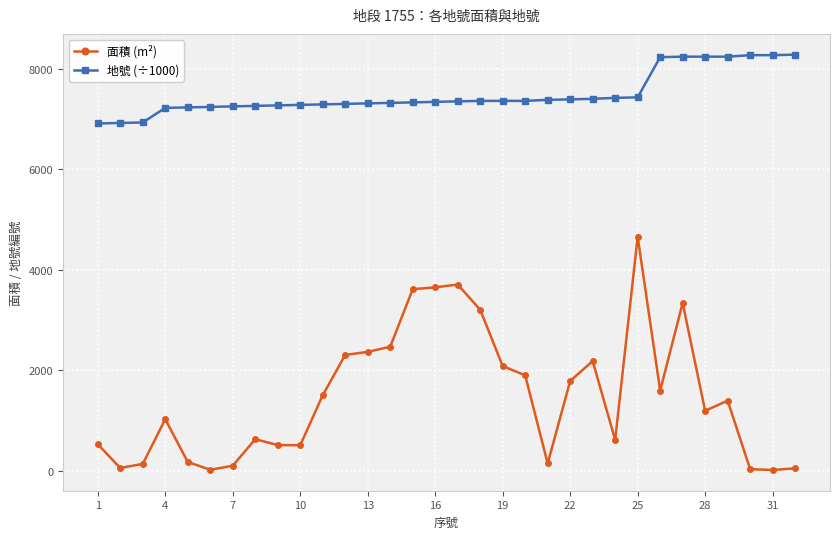

What is the difference between the maximum and minimum values in the 地號 (÷1000) series?

1370.0